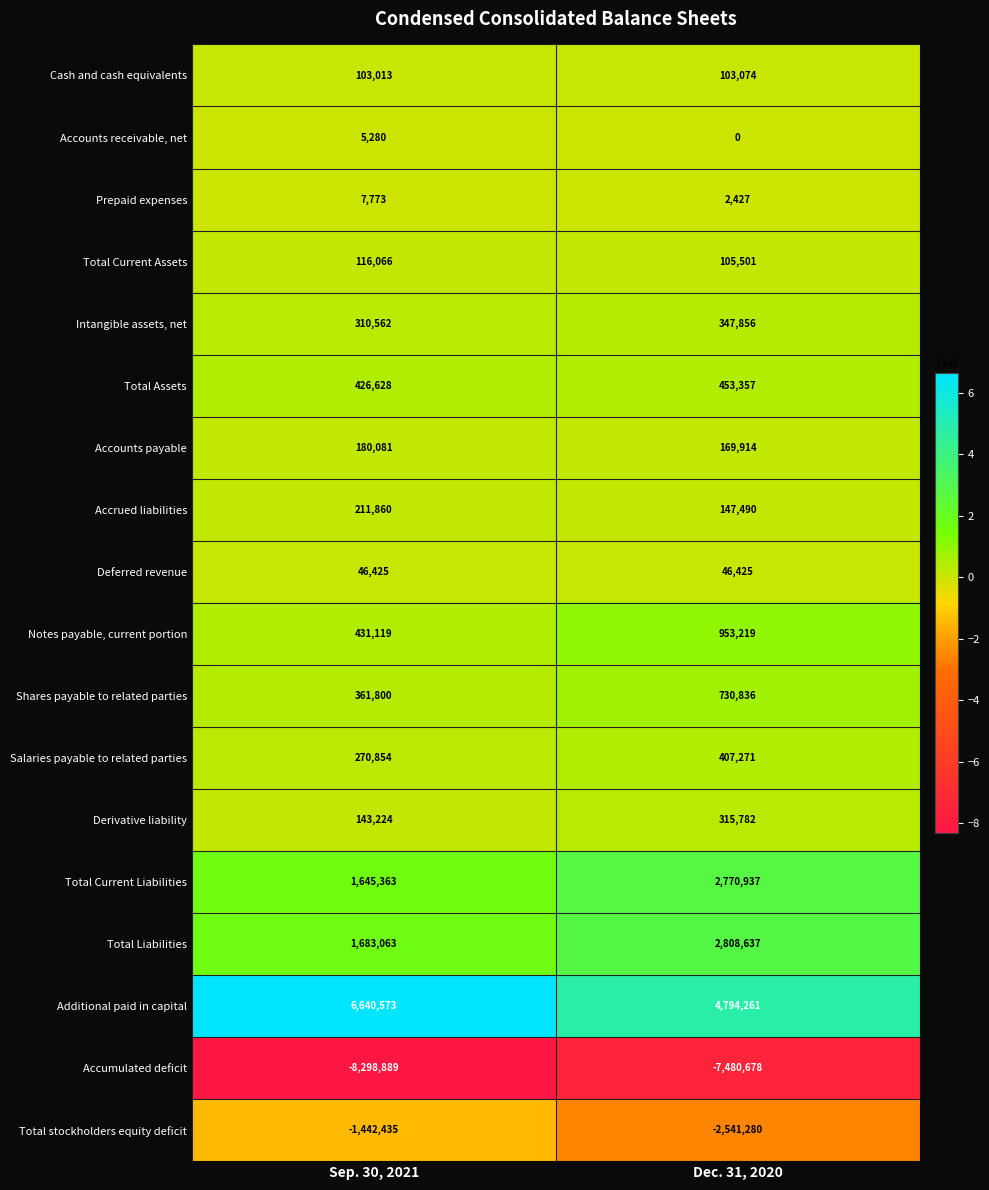

The value of Total Current Assets at Sep. 30, 2021 is 80586. True or false?

False